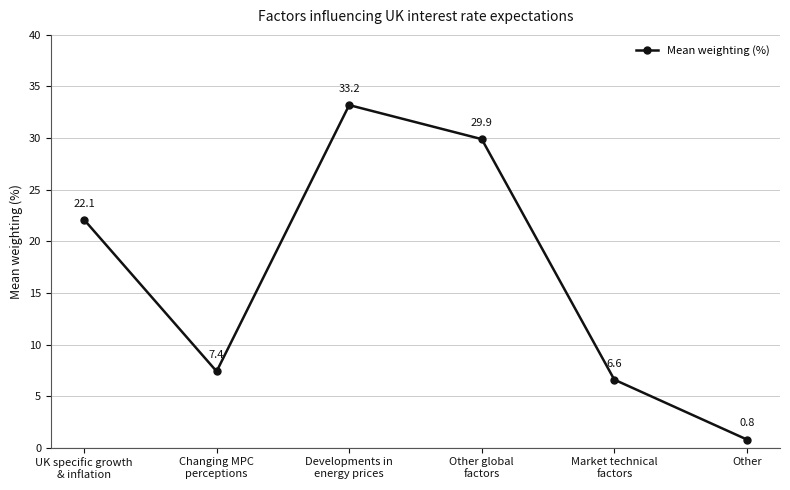

What is the average value?

16.7